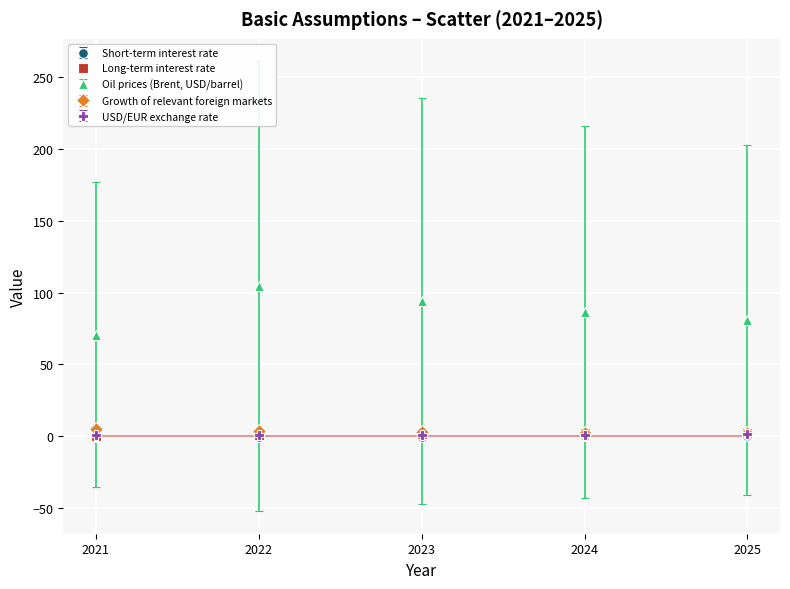

Which series has the largest total across all categories?

Oil prices (Brent, USD/barrel)